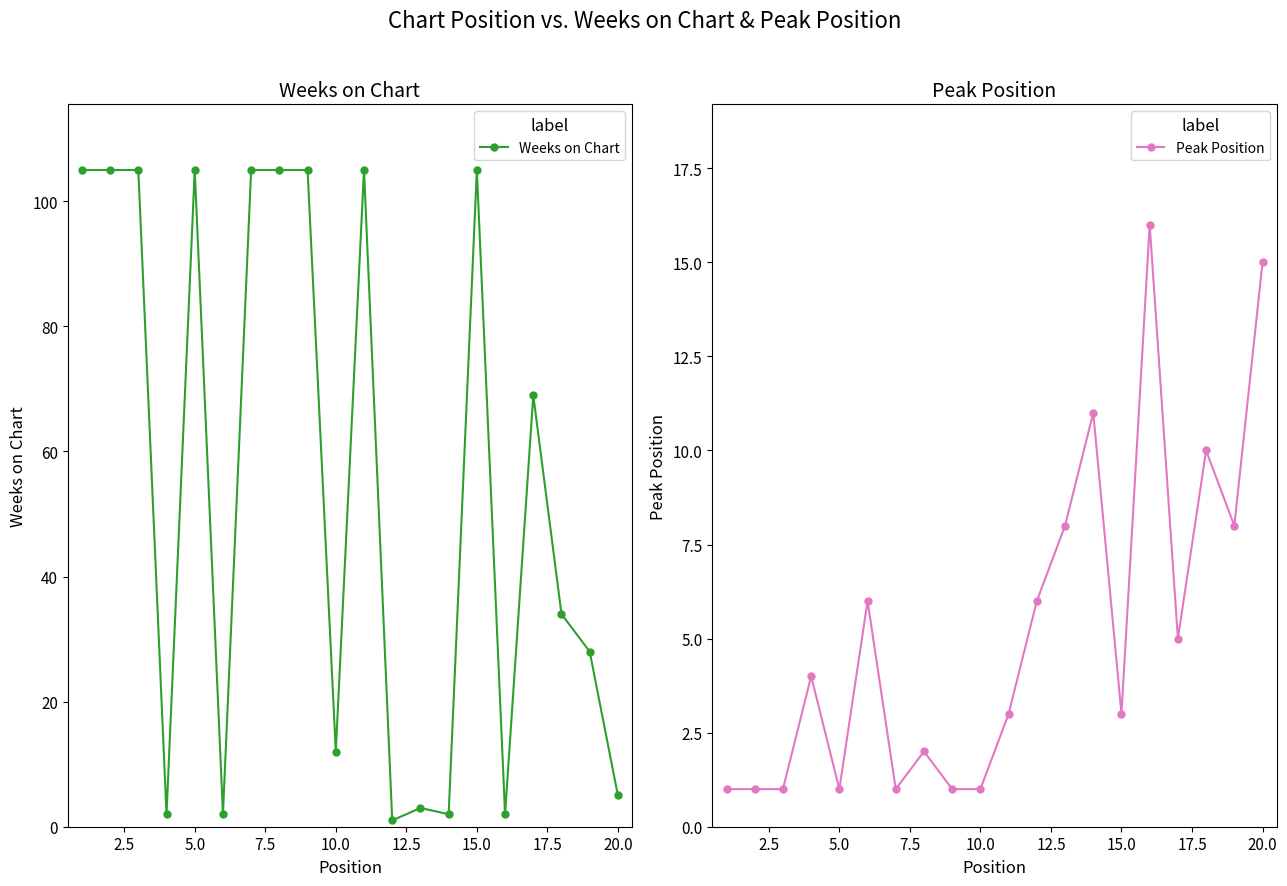

Which series has the widest spread of values?

Weeks on Chart